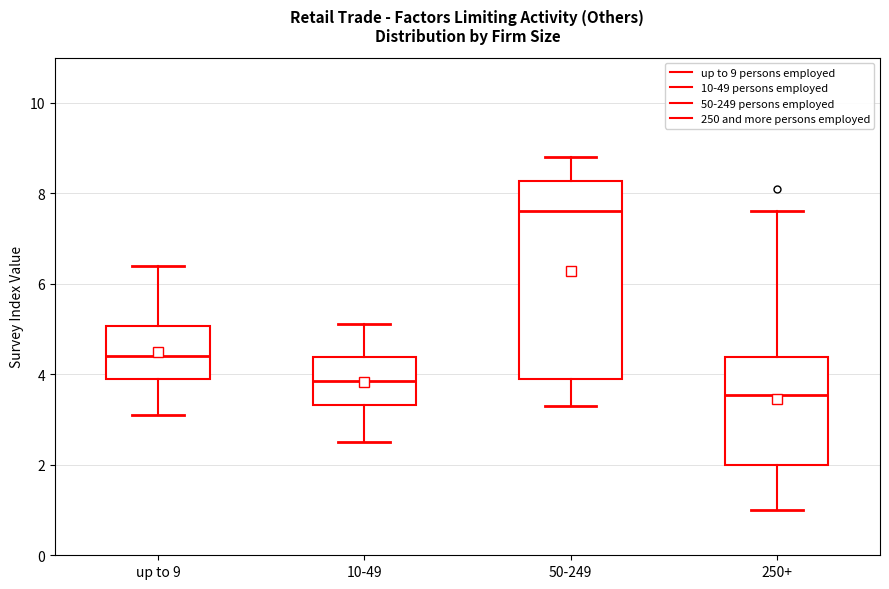

Which box has the highest median line?

50-249